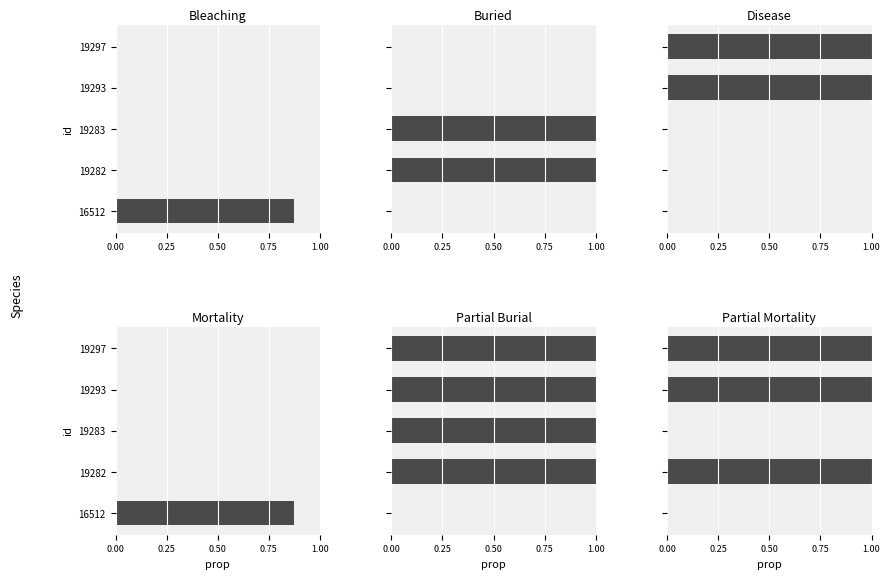

Rank the series at 0.50 from highest to lowest value.

Buried, Partial Burial, Bleaching, Disease, Mortality, Partial Mortality